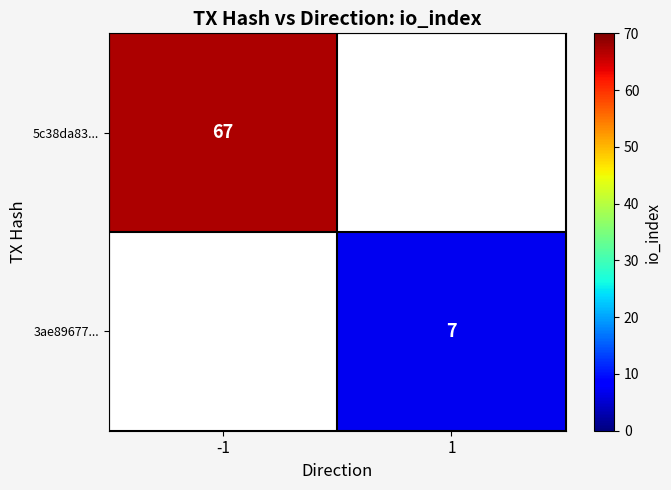

The 5c38da83... series shows 67 at -1. True or false?

True